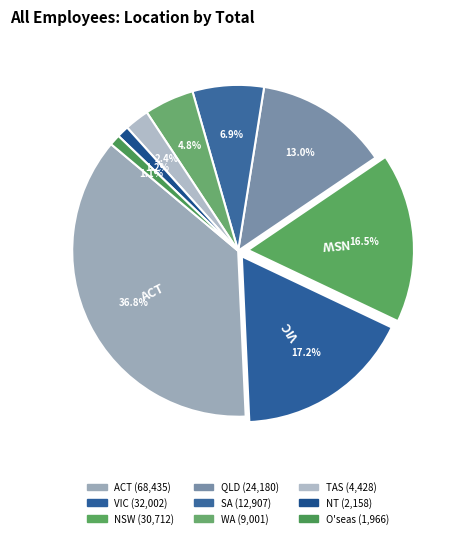

What is the total percentage of NT and SA?

8.1%